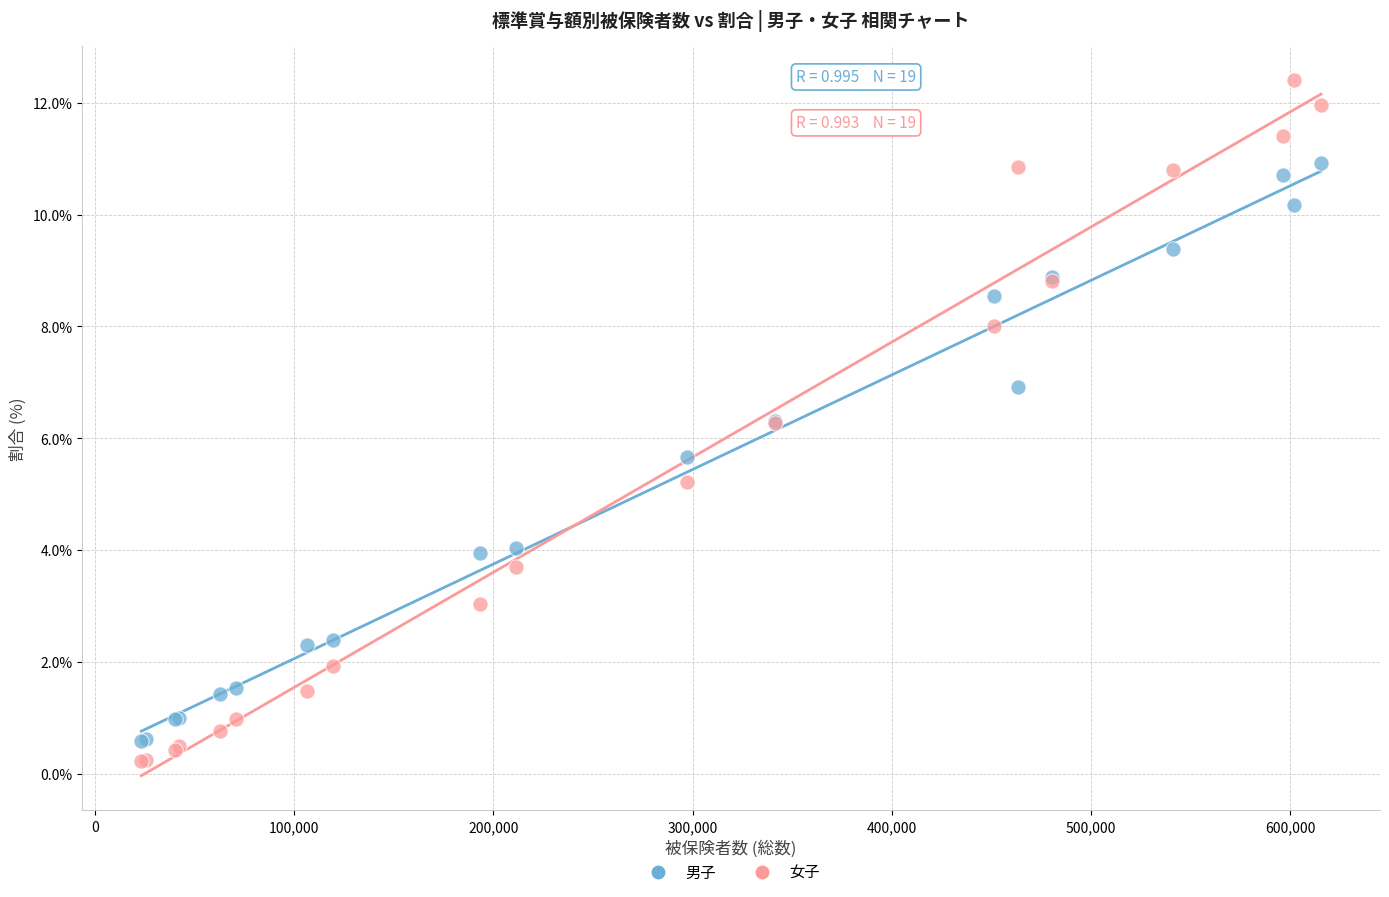

What are all the series names shown in the legend?

男子, 女子